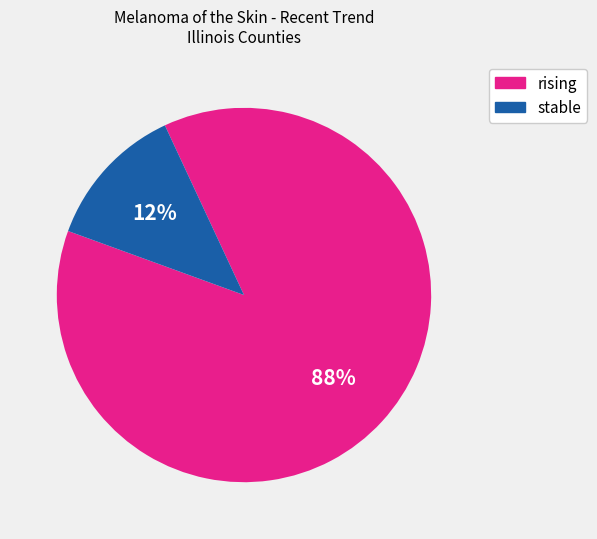

Is there a majority slice in this chart?

Yes